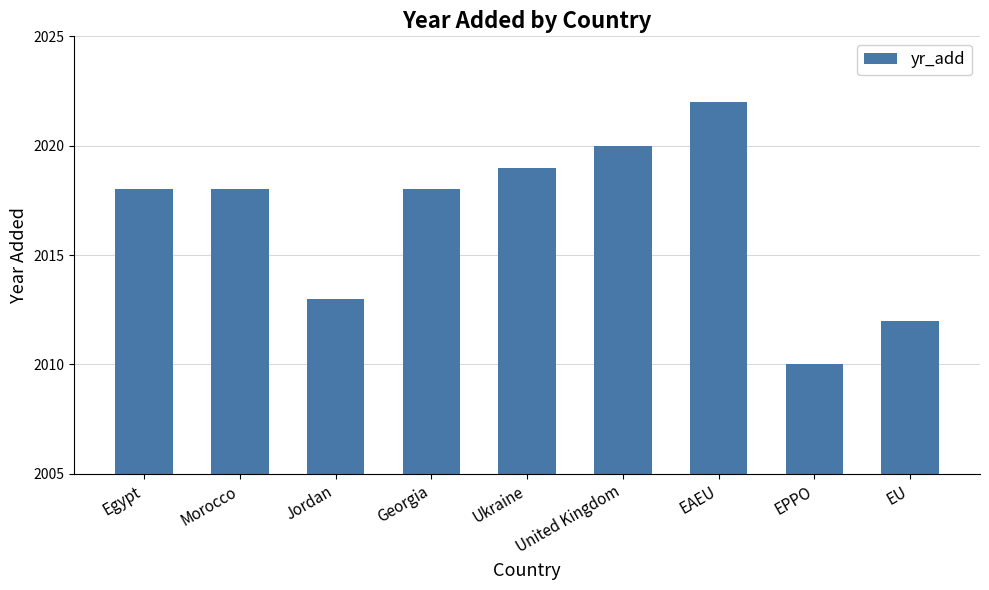

Which has a higher value, Georgia or EAEU?

EAEU